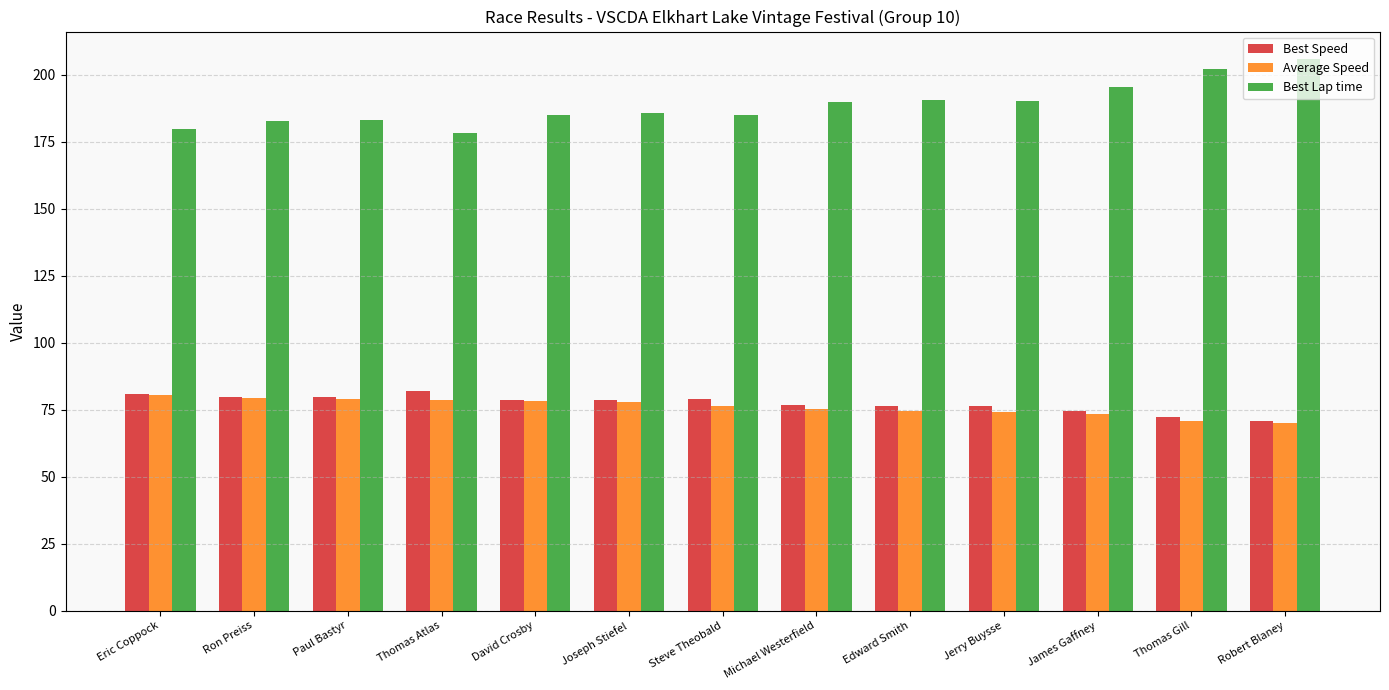

What is the smallest value displayed?

70.2